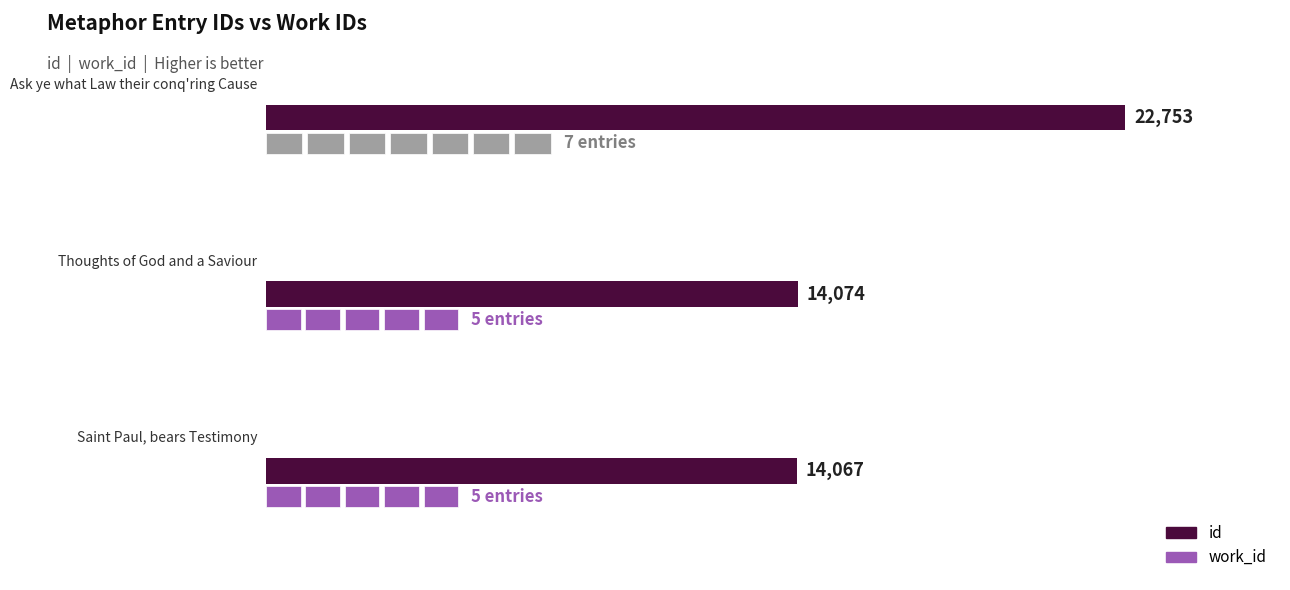

What is the maximum value shown in the chart?

22753